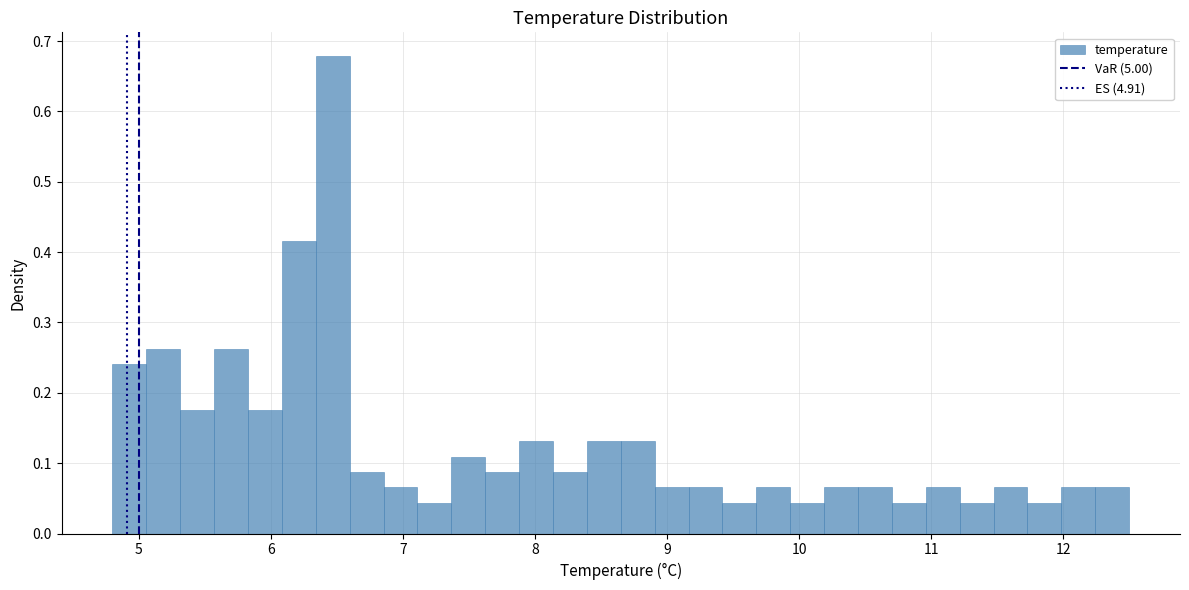

Around what value on the x-axis is the tallest bar? Give the approximate position of its centre, as read against the axis.

6.5